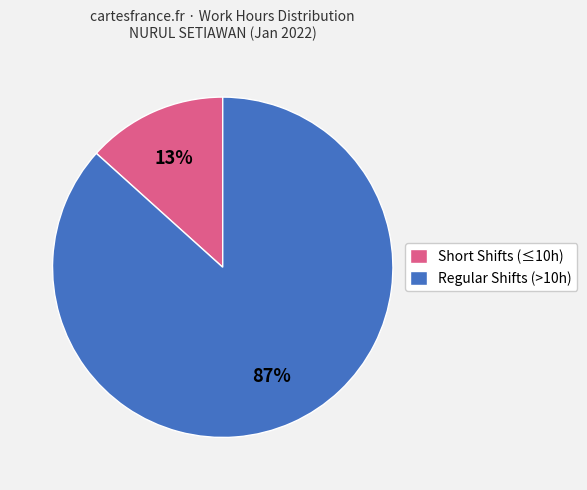

Which slice is the smallest?

Short Shifts (≤10h)